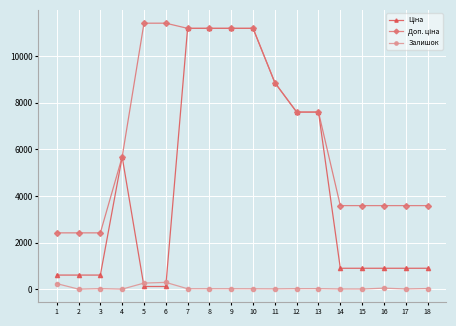

What is the greatest value displayed?

11410.0